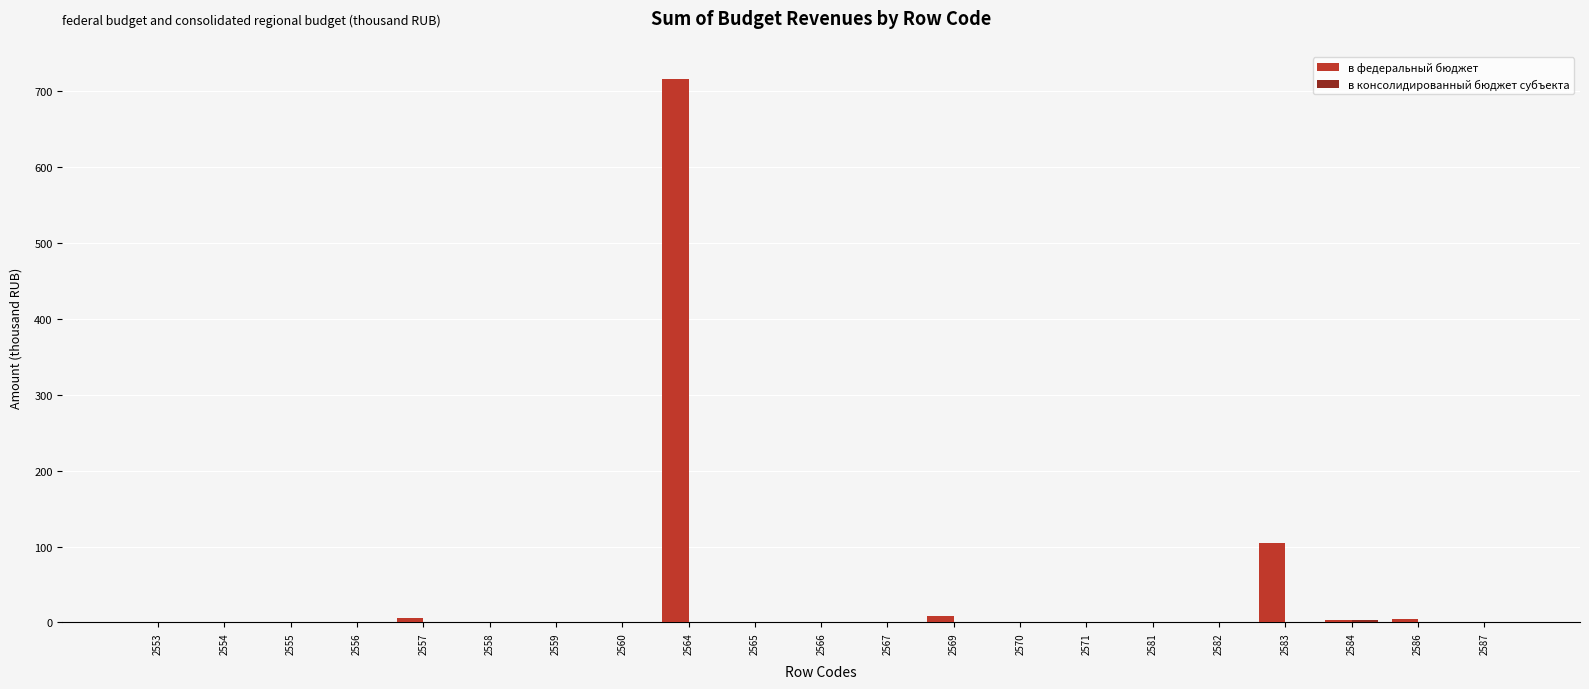

Count the number of data series in this chart.

2